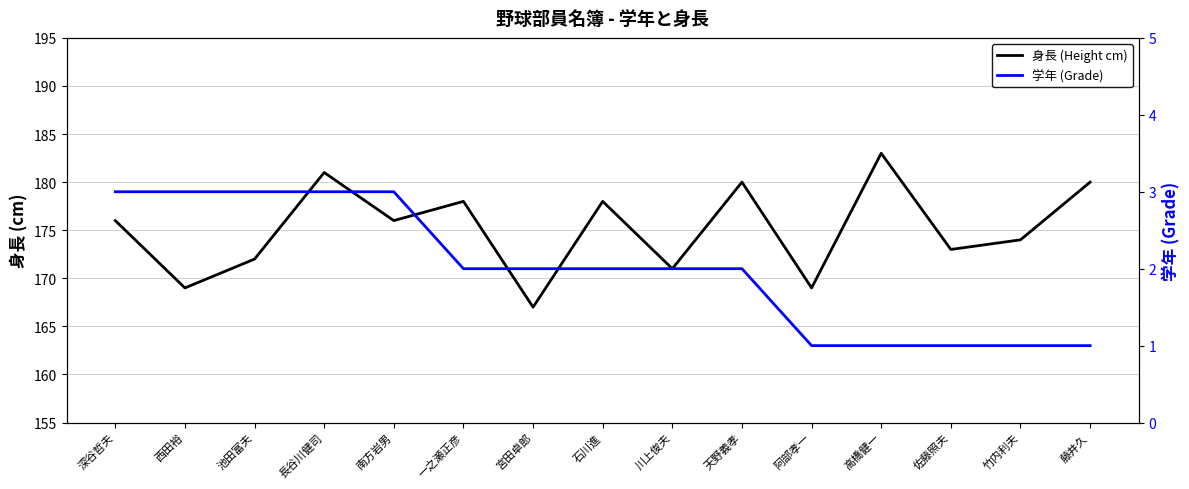

What is the difference between the 身長 (Height cm) values at 池田富夫 and 高橋健一?

11